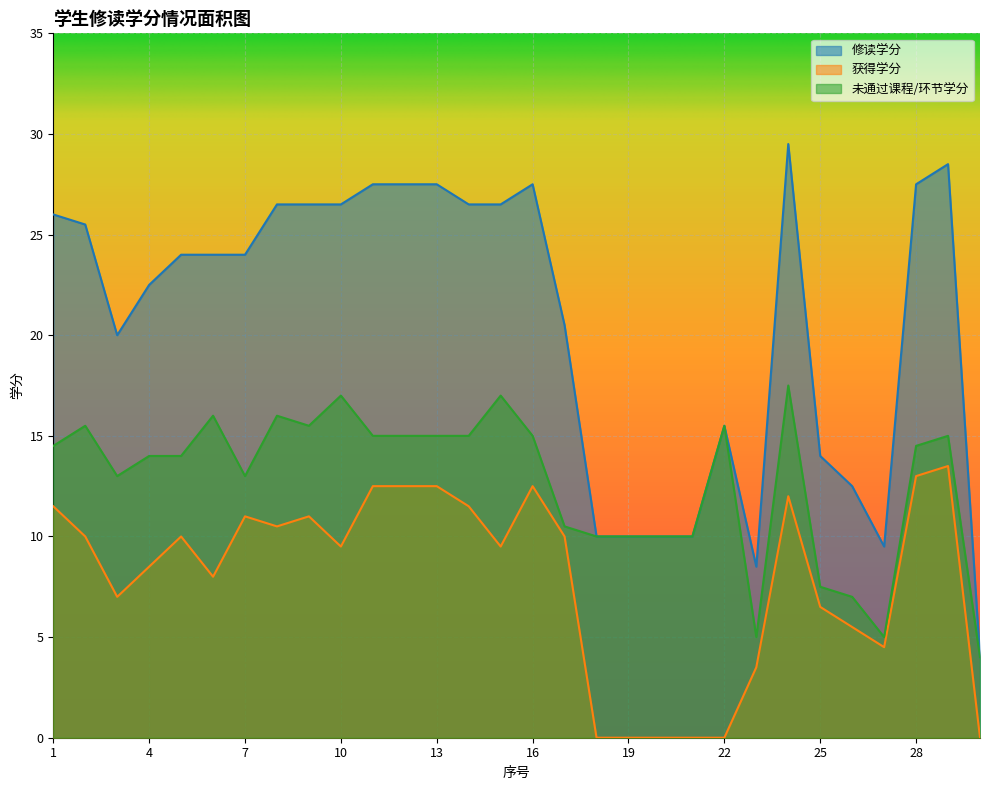

What is the total value across all series at 13?

55.0